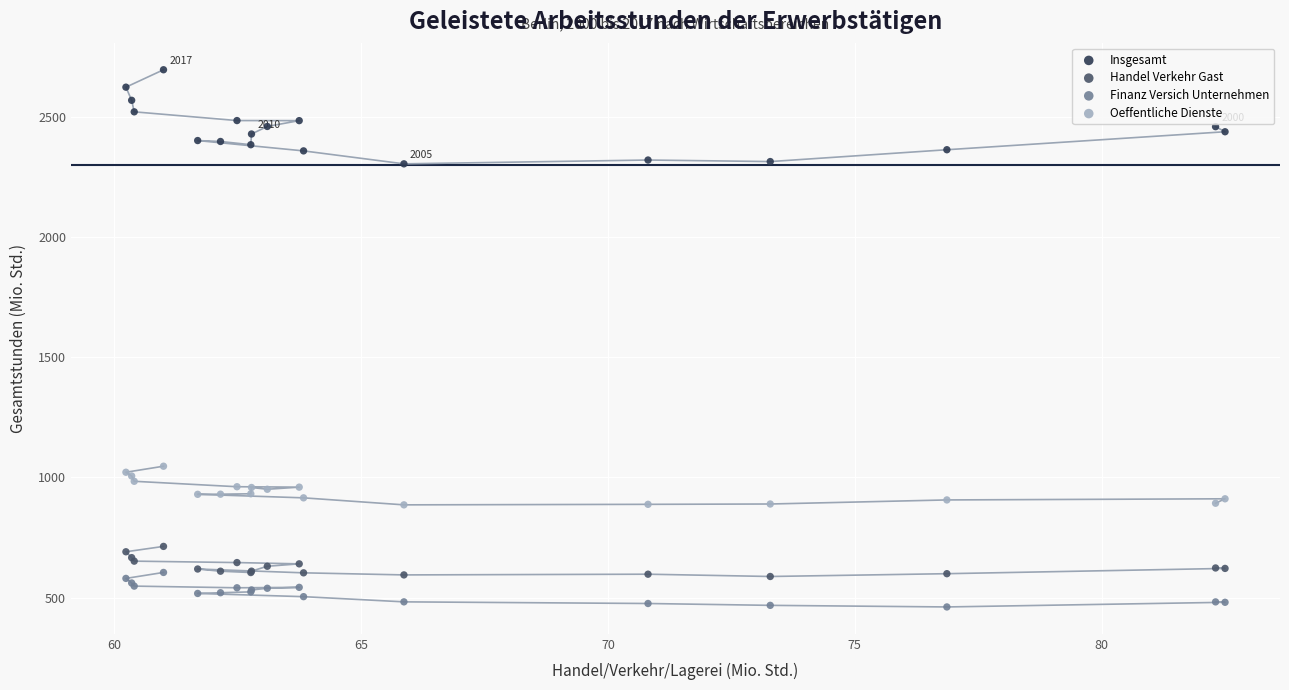

Across all series, what Y value is closest to 1578?

1046.7